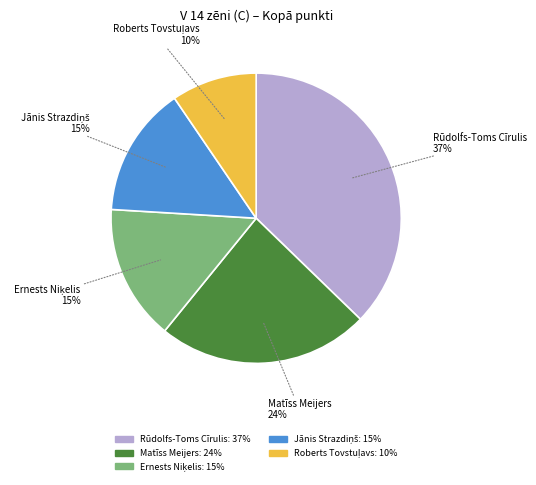

Does Matīss Meijers account for over 50% of the chart?

No